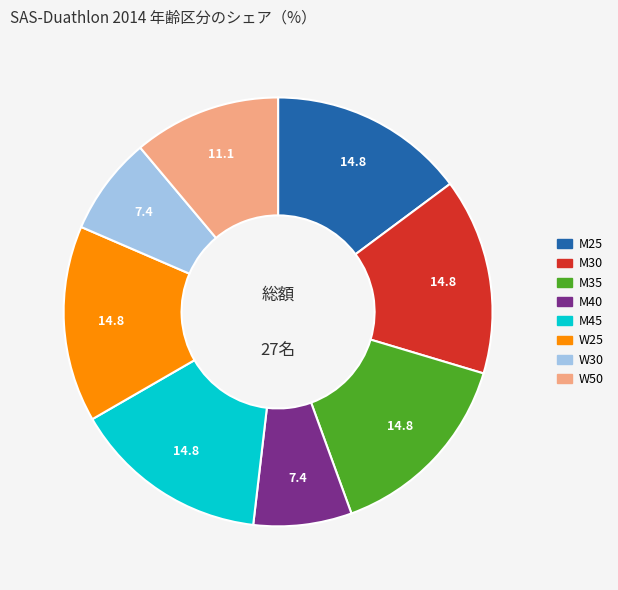

Is M40 the majority of the pie?

No